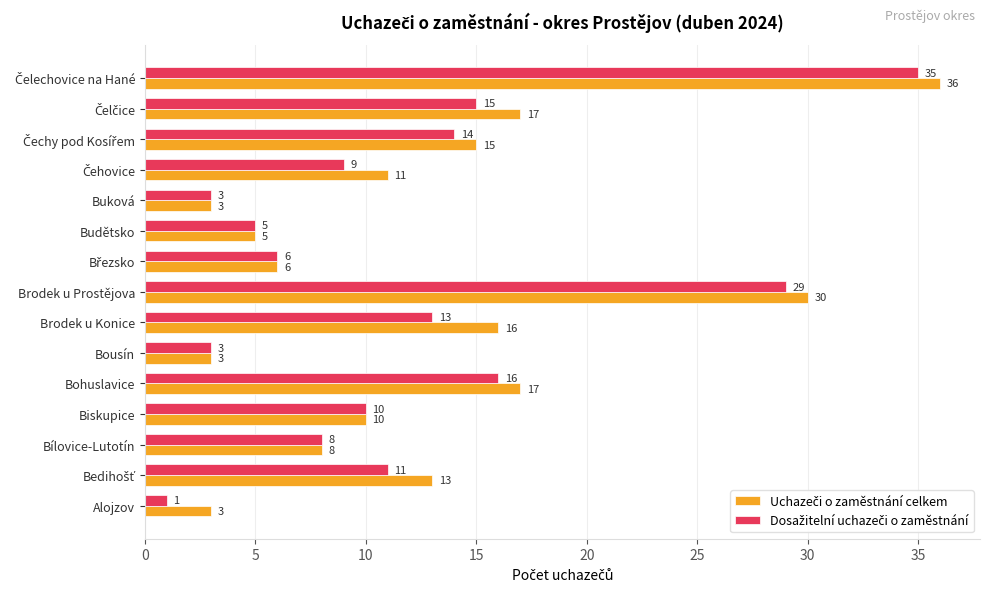

What is the minimum value shown in the chart?

1